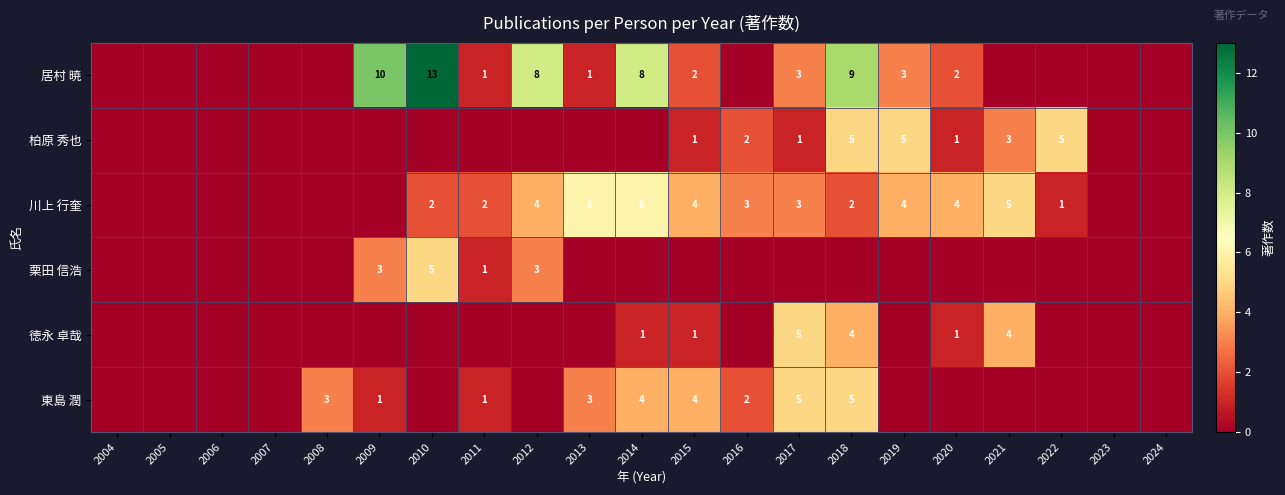

True or false: 居村 暁 has a value of 2 at 2020.

True